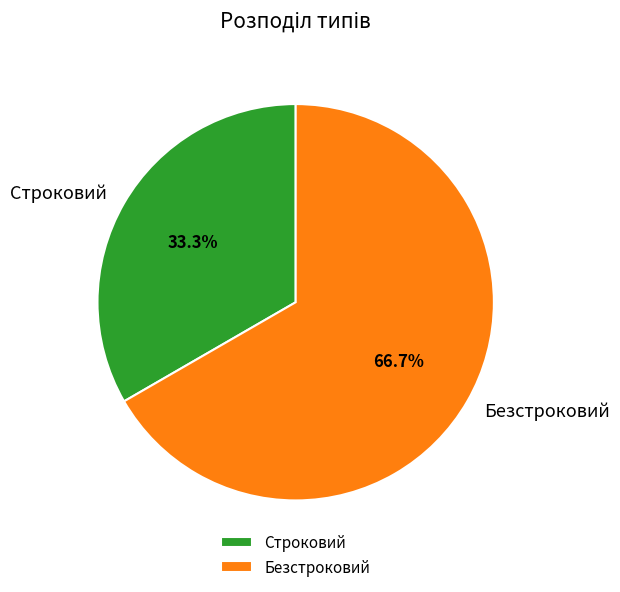

Is Безстроковий the majority of the pie?

Yes